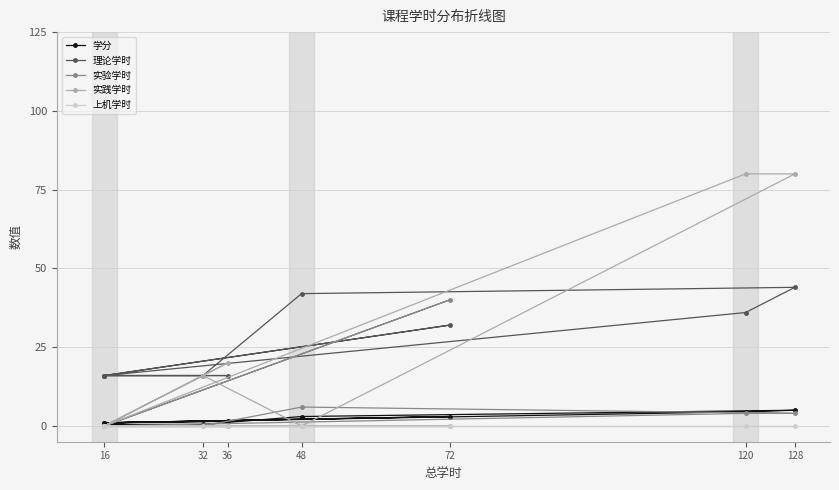

How many intersections are there between 实验学时 and 学分?

4